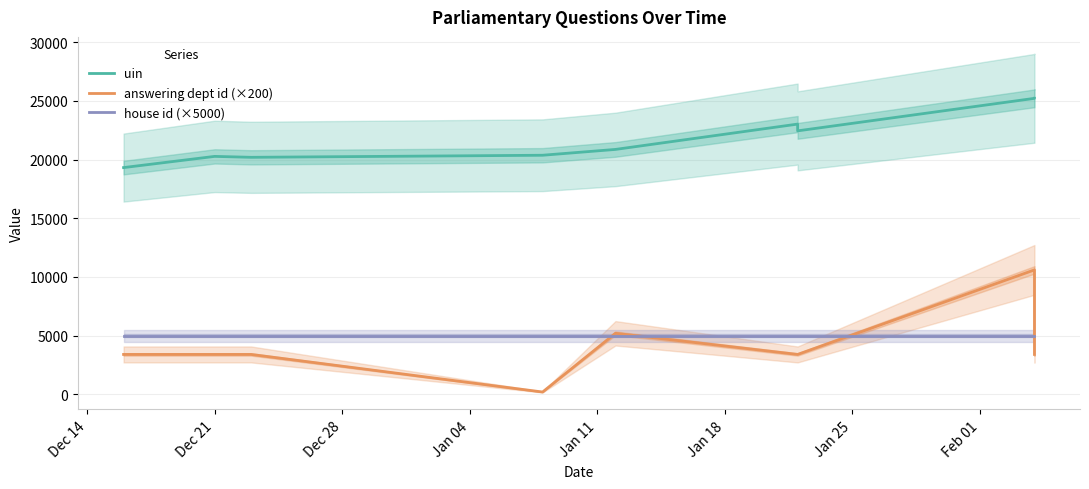

What is the total value across all series at Jan 18?

31417